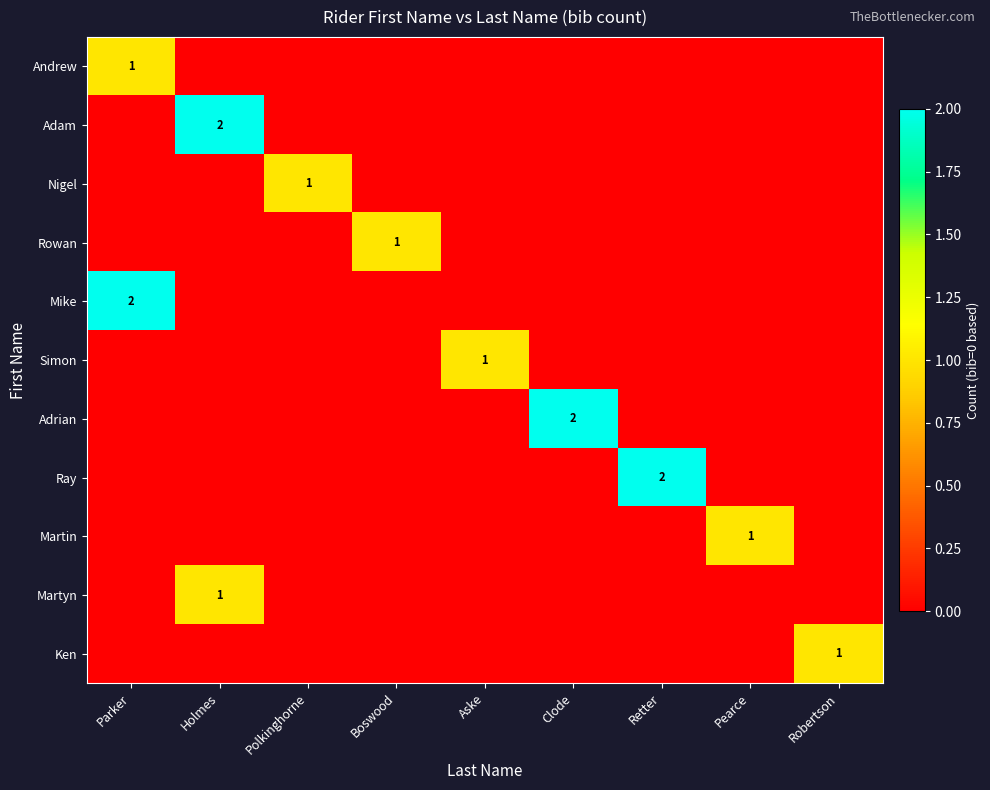

What is the maximum value for Mike?

2